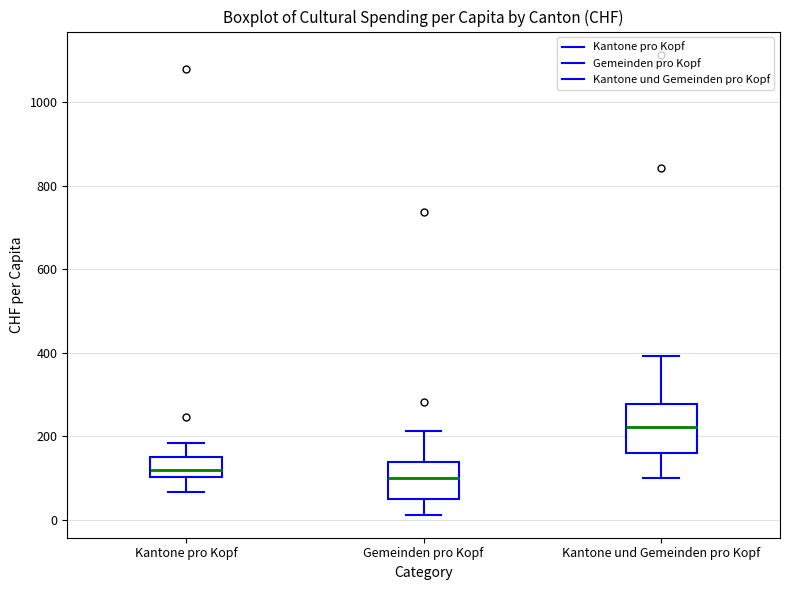

Where does the median line of the box for Kantone pro Kopf sit on the y-axis? The values are not printed on the chart, so give them approximately, as read against the axis.

120